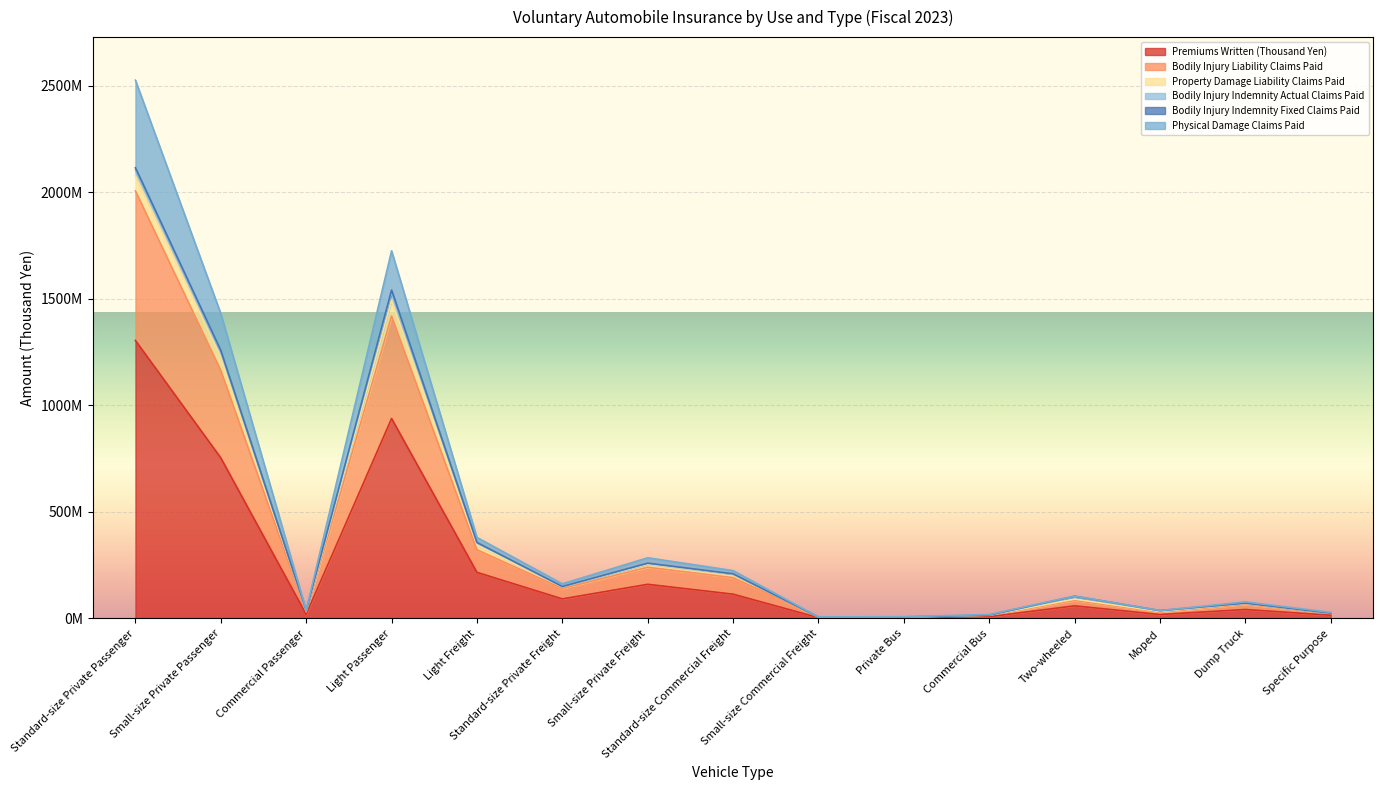

Rank the categories by Bodily Injury Indemnity Fixed Claims Paid value from highest to lowest.

Standard-size Private Passenger, Light Passenger, Small-size Private Passenger, Two-wheeled, Light Freight, Moped, Small-size Private Freight, Standard-size Private Freight, Dump Truck, Standard-size Commercial Freight, Commercial Passenger, Specific Purpose, Private Bus, Commercial Bus, Small-size Commercial Freight